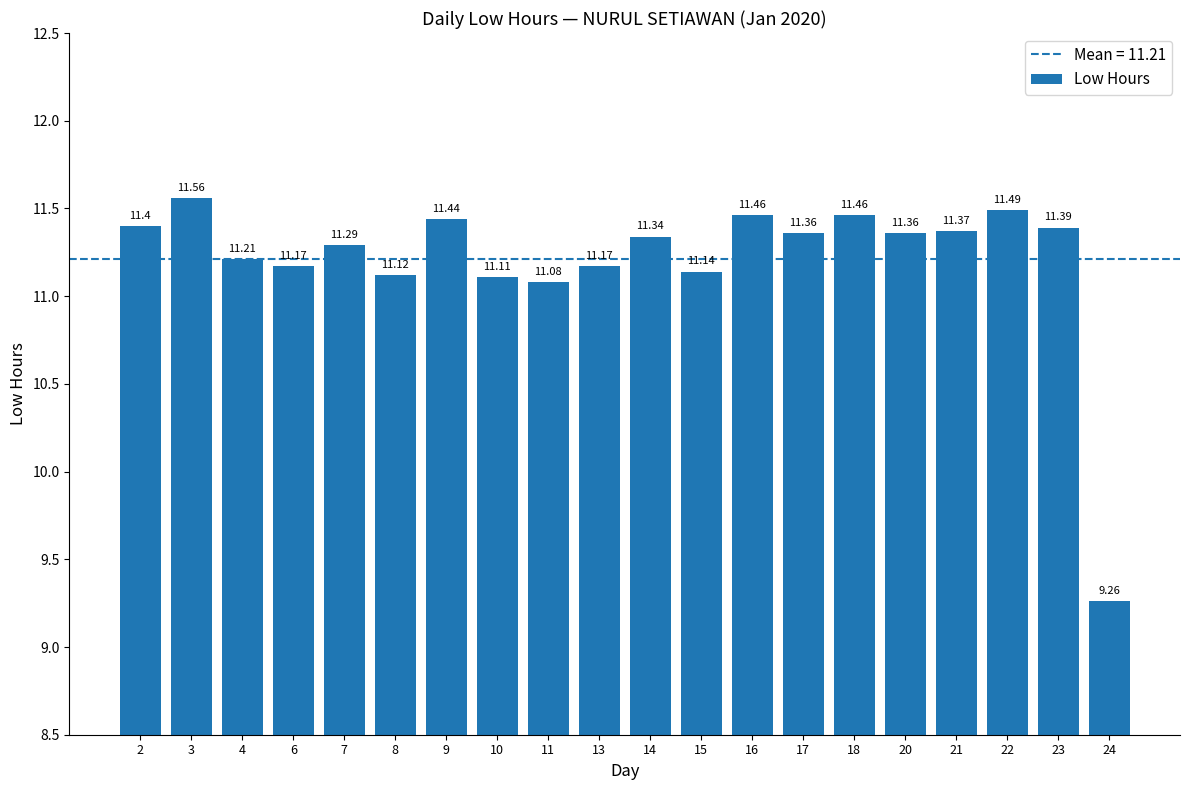

At which category does the chart reach its peak across all series?

3